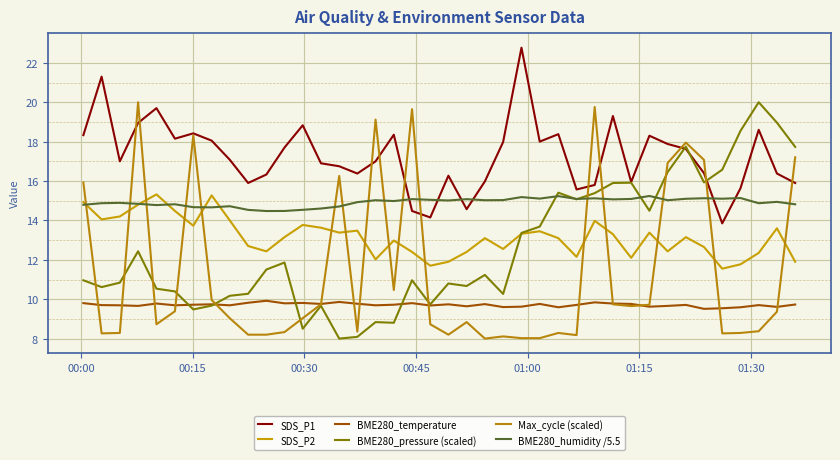

Is this an area chart (filled region under the line)?

No